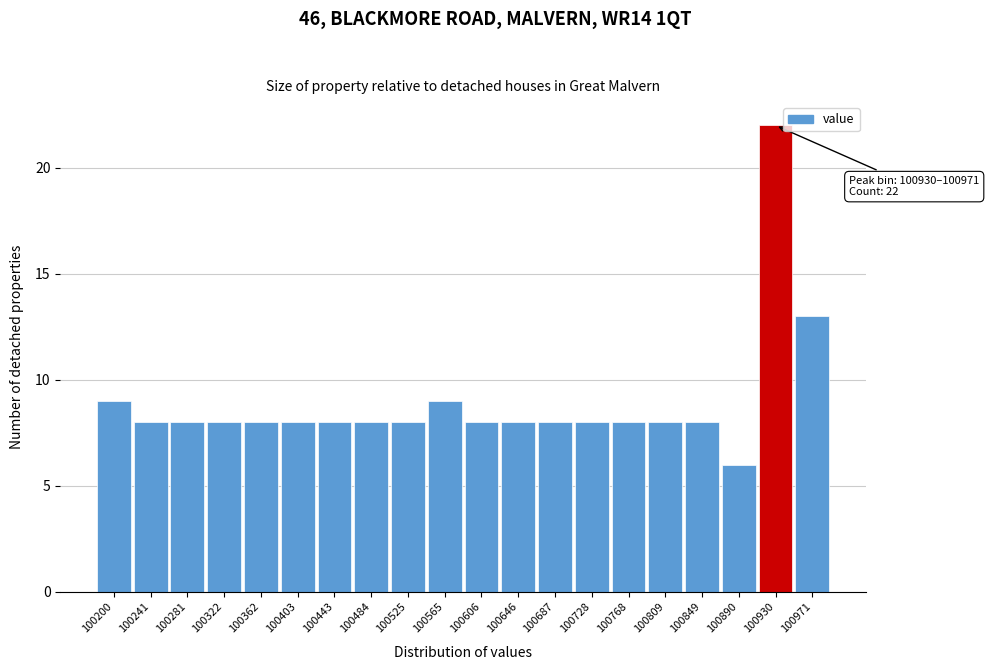

Reading right to left, what are all the values shown in this chart?

13	22	6	8	8	8	8	8	8	8	9	8	8	8	8	8	8	8	8	9